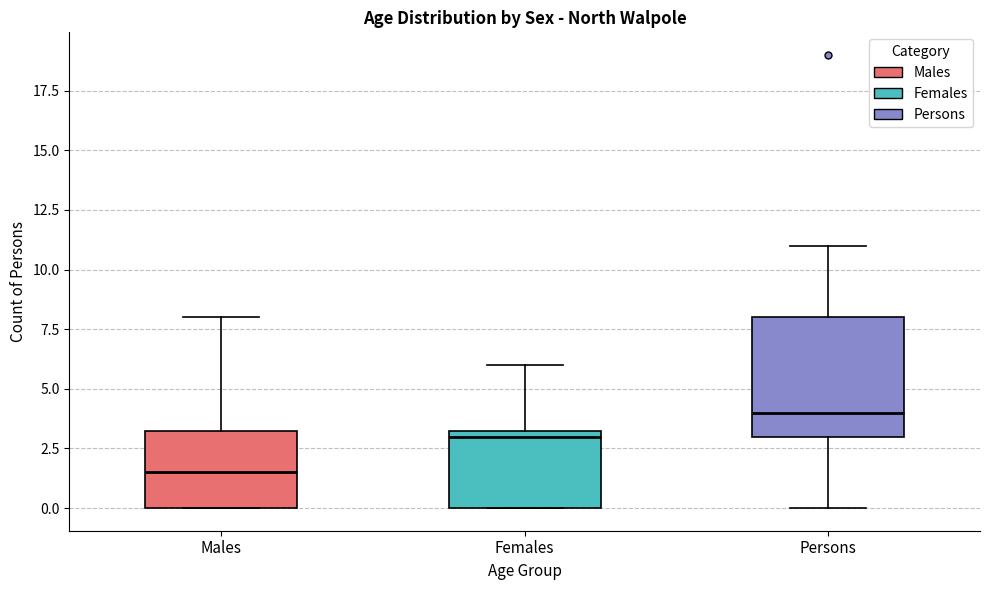

Reading left to right, transcribe this box plot: for each box, give where its median line is, the range the box spans, and where its two whiskers end, as read against the y-axis. The values are not printed on the chart, so give them approximately, as read against the axis.

Males: median 1.5, box 0.0 to 3.5, whiskers 0.0 to 8.0
Females: median 3.0, box 0.0 to 3.5, whiskers 0.0 to 6.0
Persons: median 4.0, box 3.0 to 8.0, whiskers 0.0 to 11.0